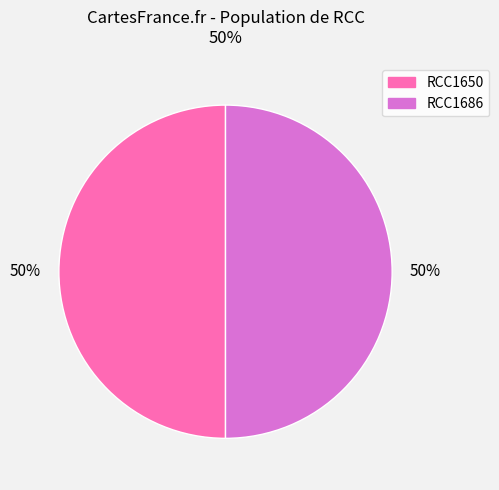

Count the number of slices in the pie.

2